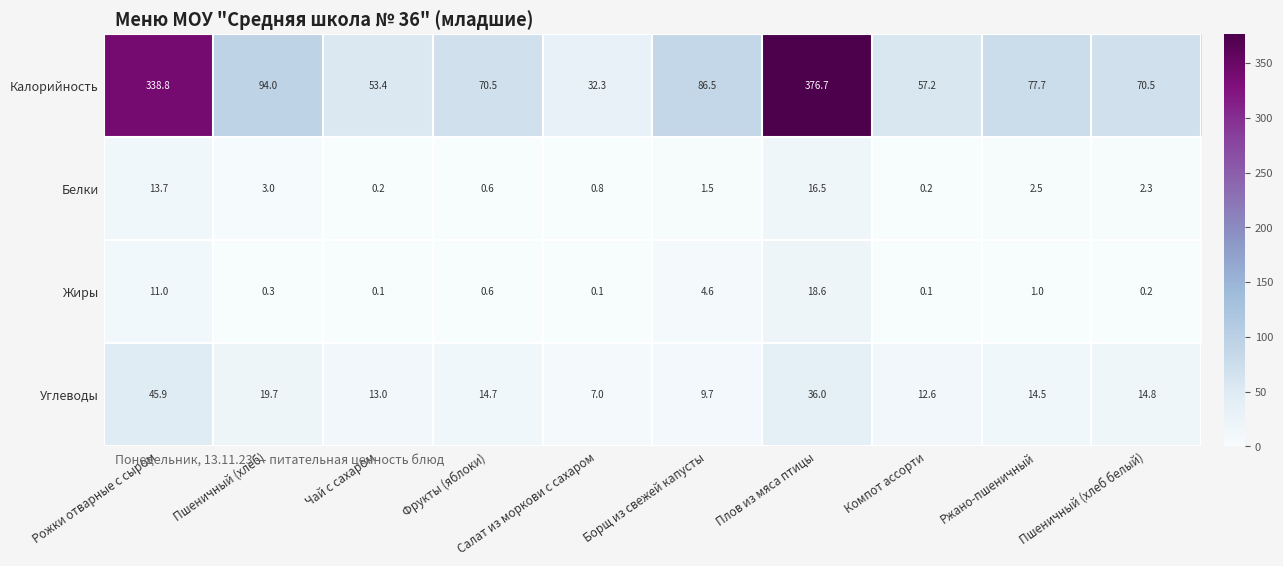

The value of Жиры at Плов из мяса птицы is 26.0. True or false?

False